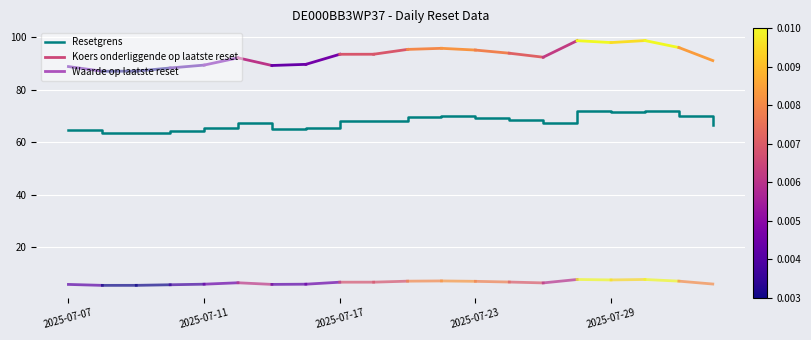

What is the smallest value displayed?

63.5